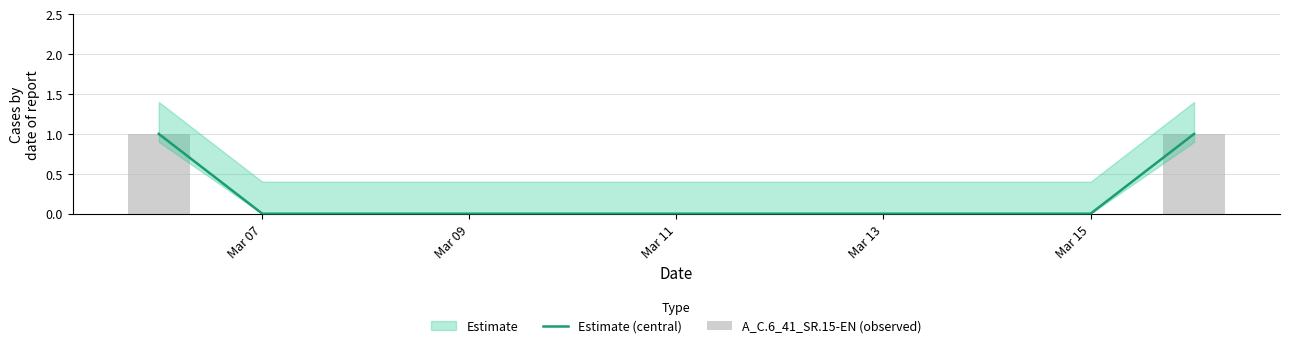

How many bars are there in total?

22